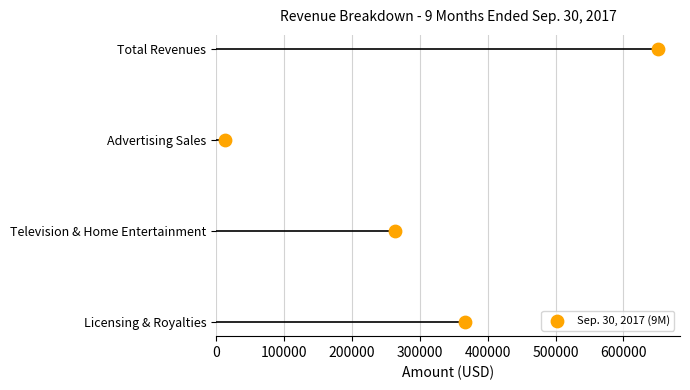

Which has a higher value, 300000 or 0?

300000